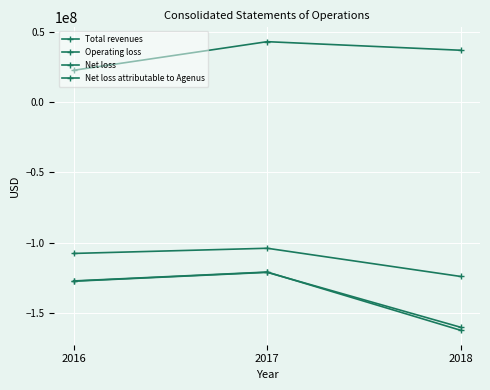

Is it true that Operating loss equals -107476766 at 2016?

True